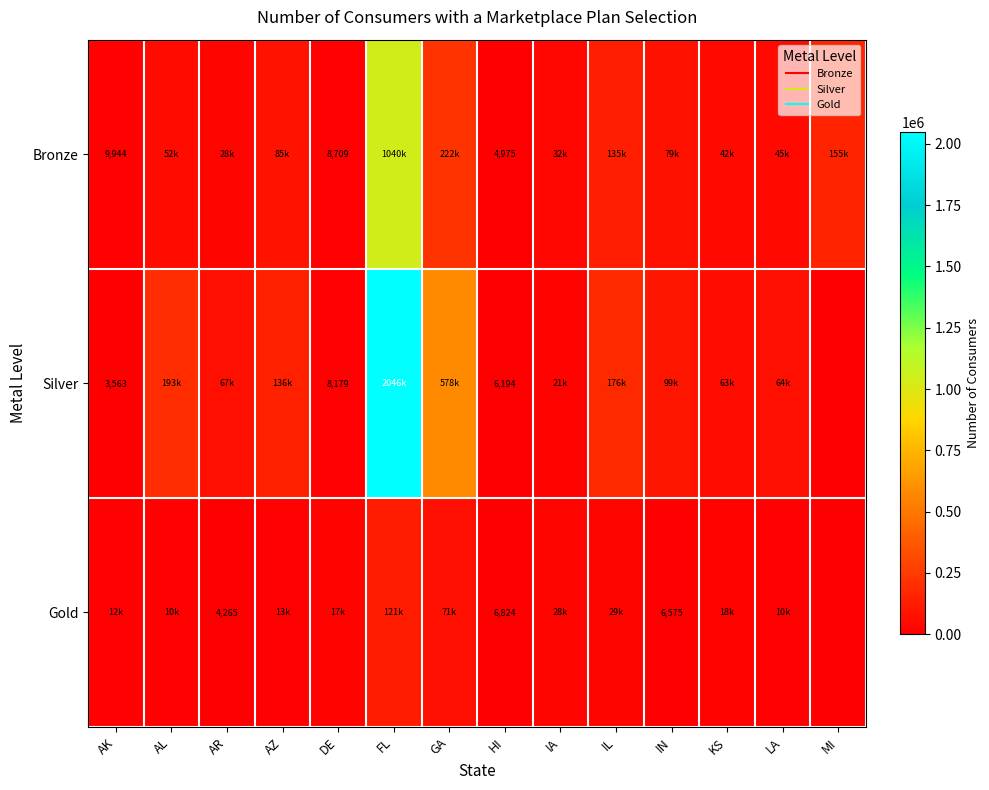

How many data points in Bronze are less than 52712?

7